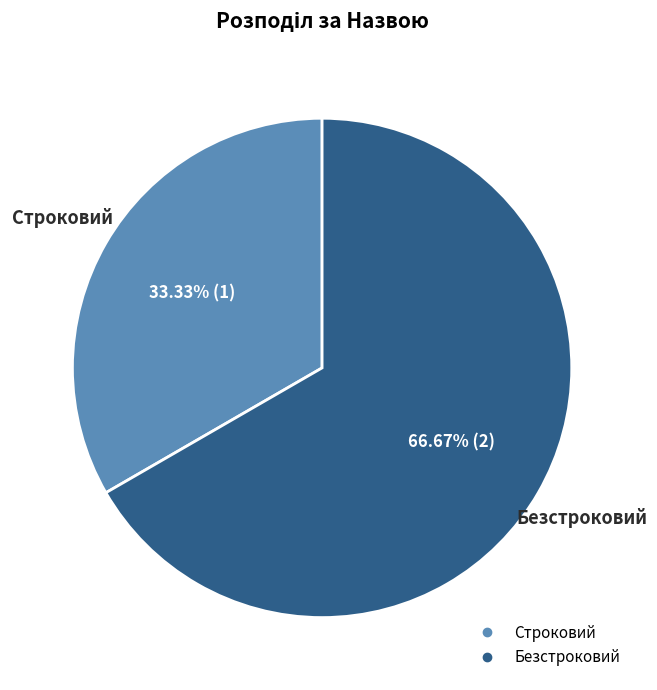

Which slice is the largest?

Безстроковий